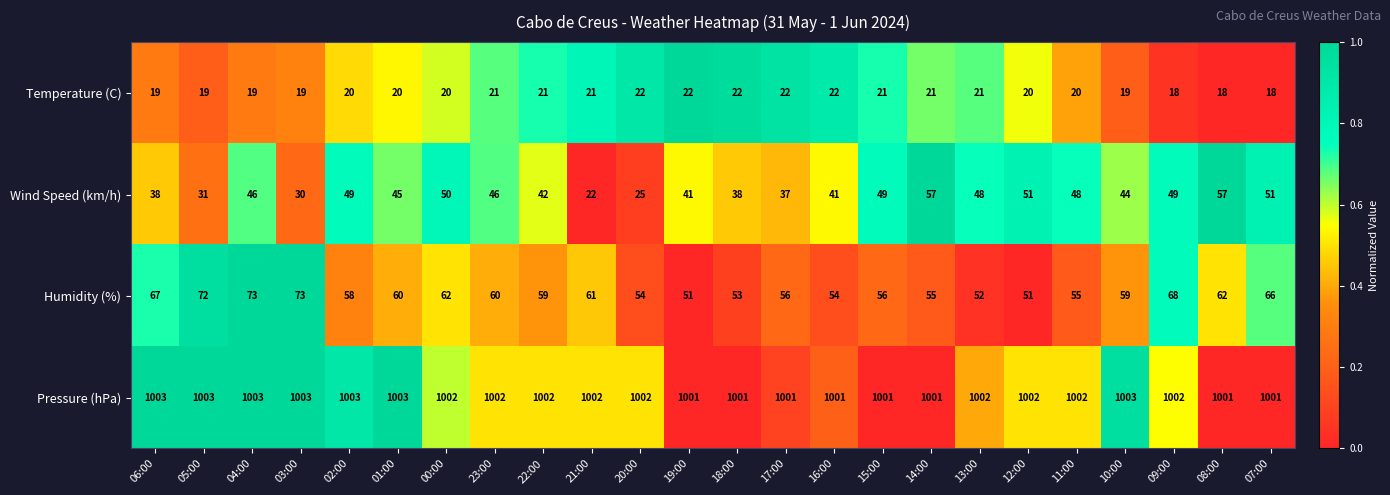

Rank the series at 14:00 from lowest to highest value.

Temperature (C), Humidity (%), Wind Speed (km/h), Pressure (hPa)